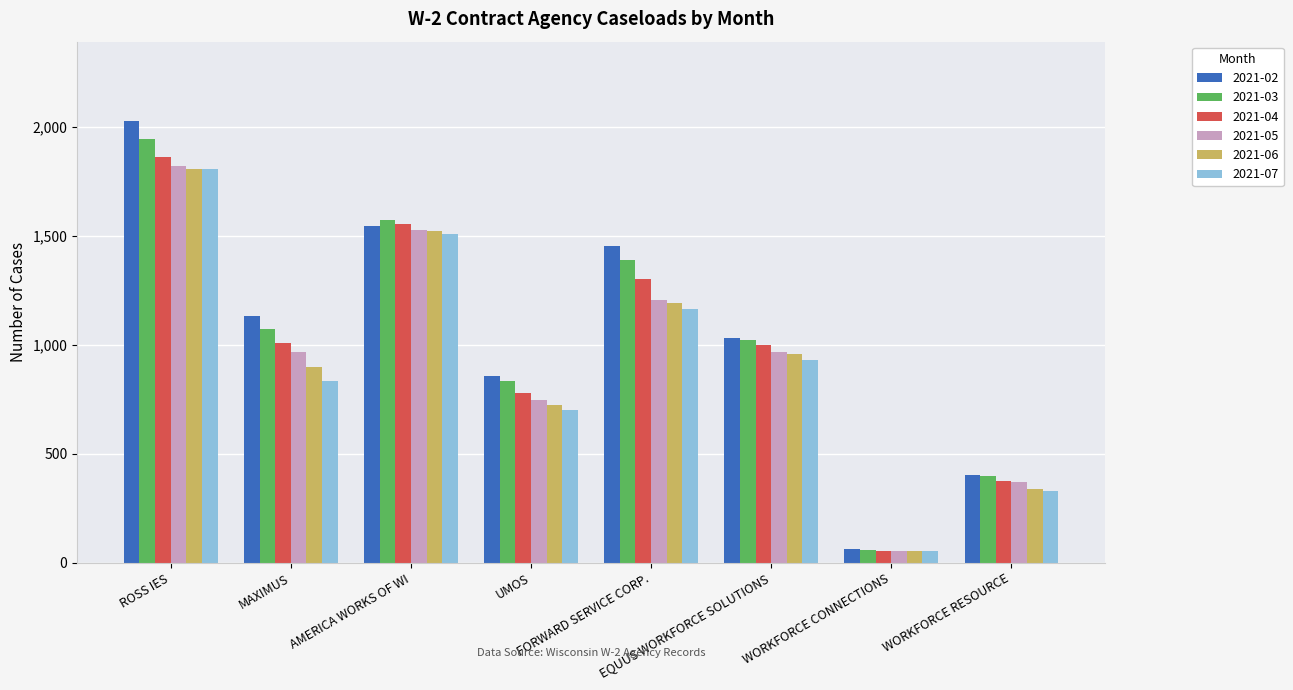

What is the highest value of the 2021-07 series?

1806